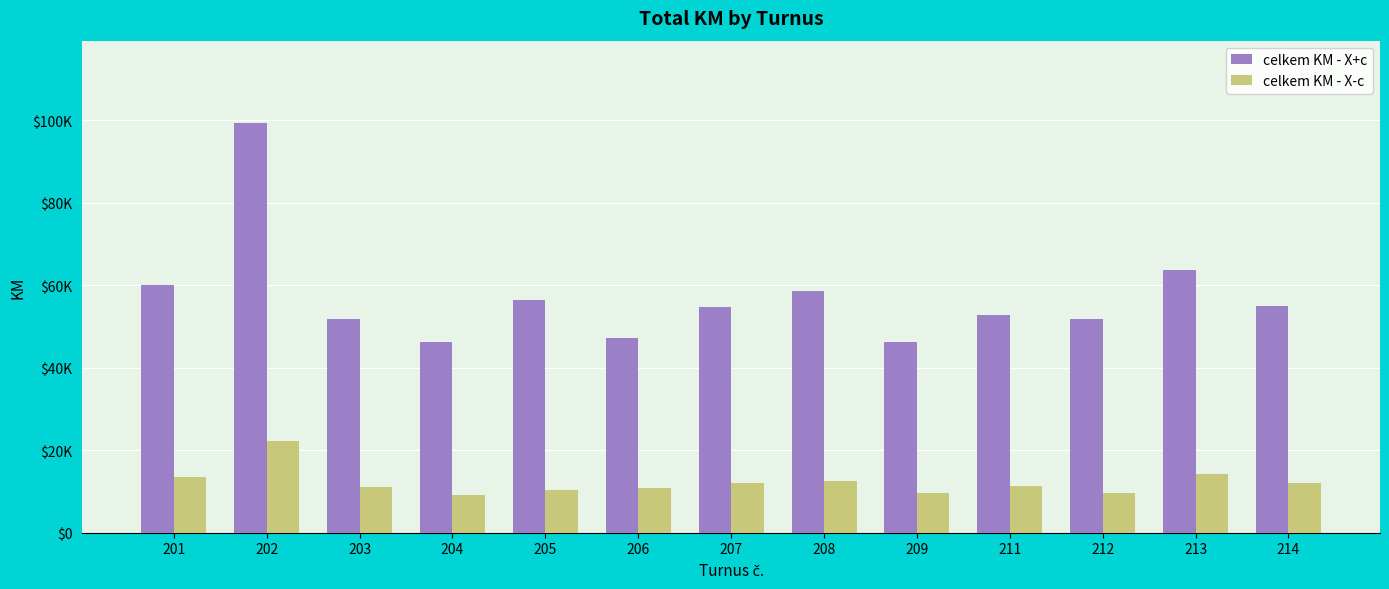

Reading left to right, extract all data points from this chart.

celkem KM - X+c: 59943.5	99407.7	51763.6	46250.0	56402.9	47217.8	54607.7	58600.3	46148.1	52865.3	51750.8	63807.4	54848.2
celkem KM - X-c: 13537.3	22198.1	11167.2	9221.4	10269.5	10932.2	12140.1	12476.9	9694.7	11294.1	9667.9	14273.2	12079.0